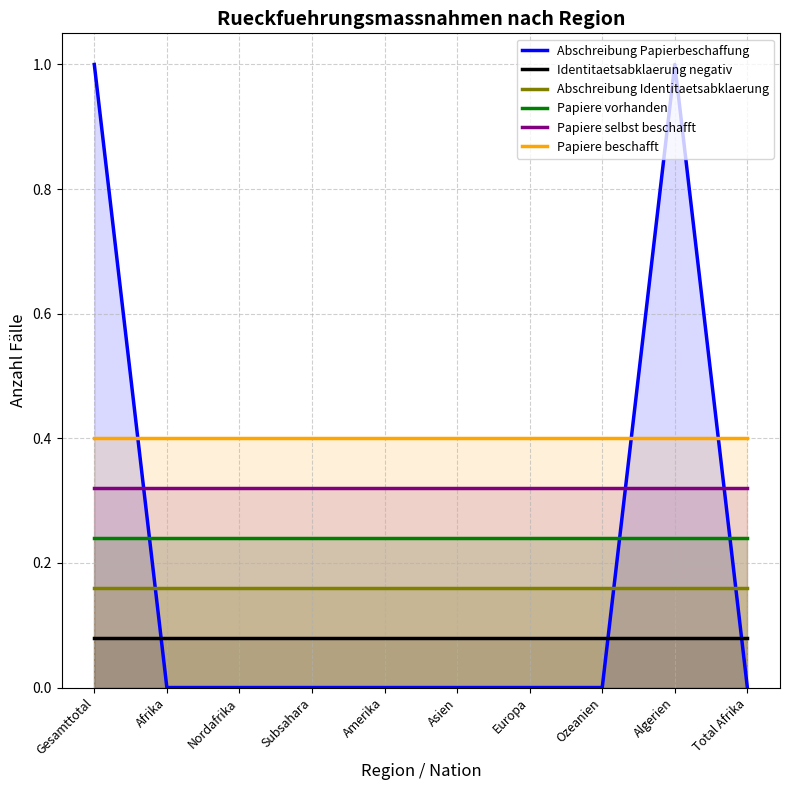

The Abschreibung Identitaetsabklaerung series shows 0.2 at Total Afrika. True or false?

True